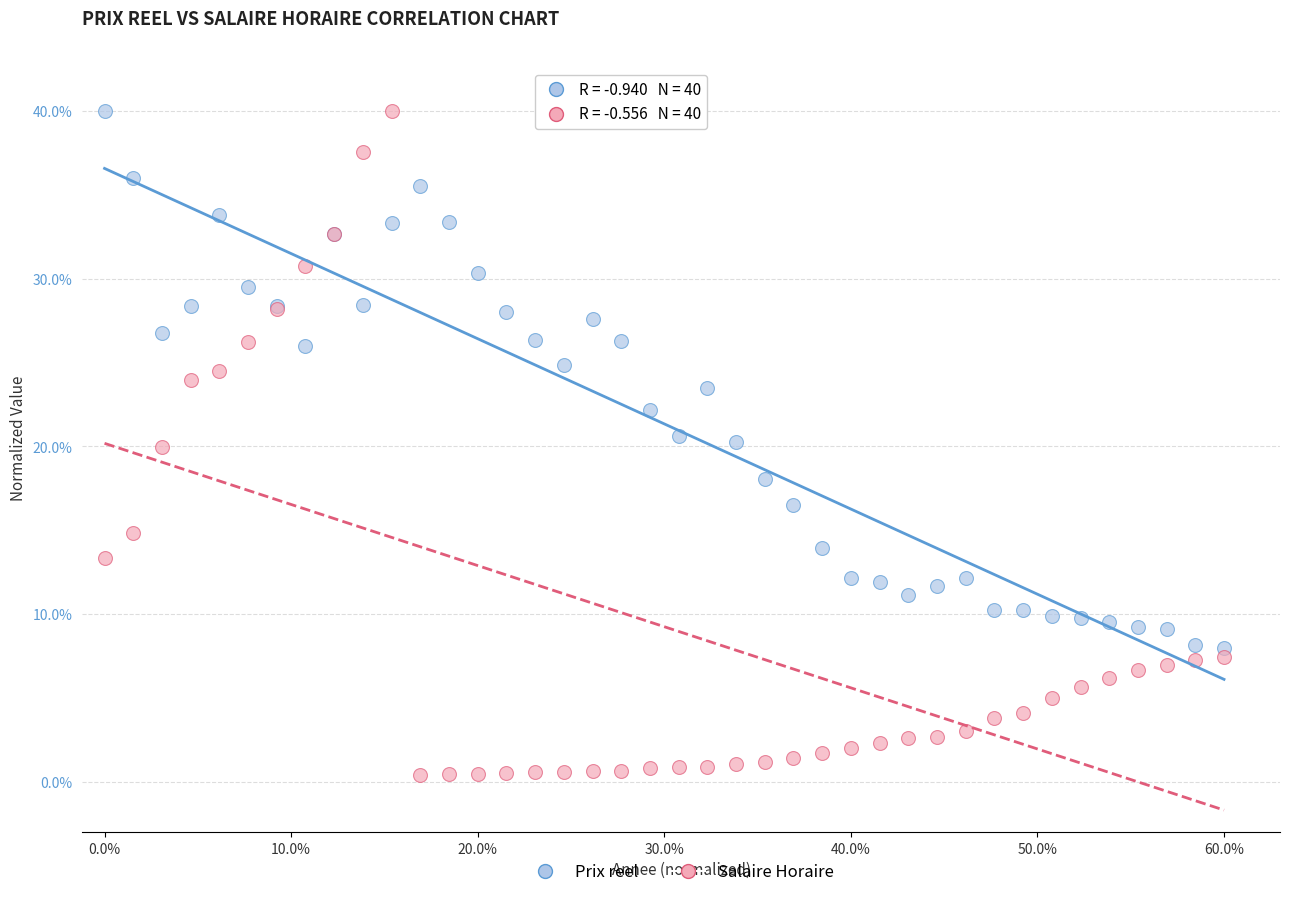

What are all the series names shown in the legend?

Prix reel, Salaire Horaire